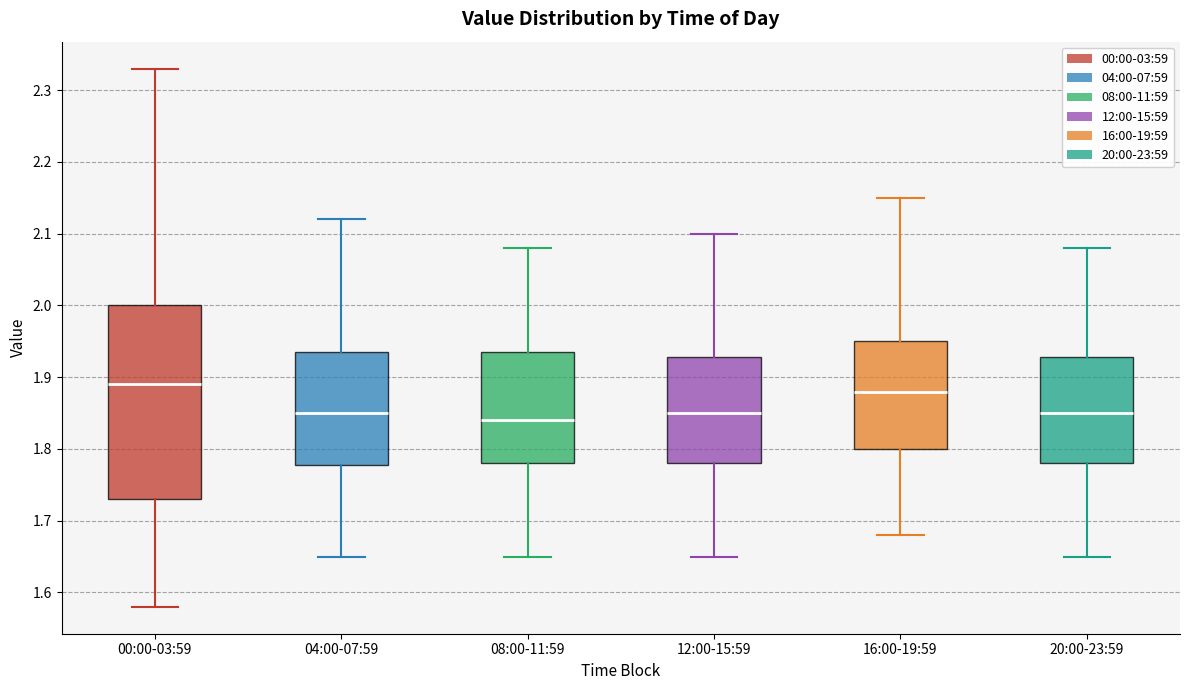

Where is the upper edge of the box for 00:00-03:59 on the y-axis? The values are not printed on the chart, so give them approximately, as read against the axis.

2.00